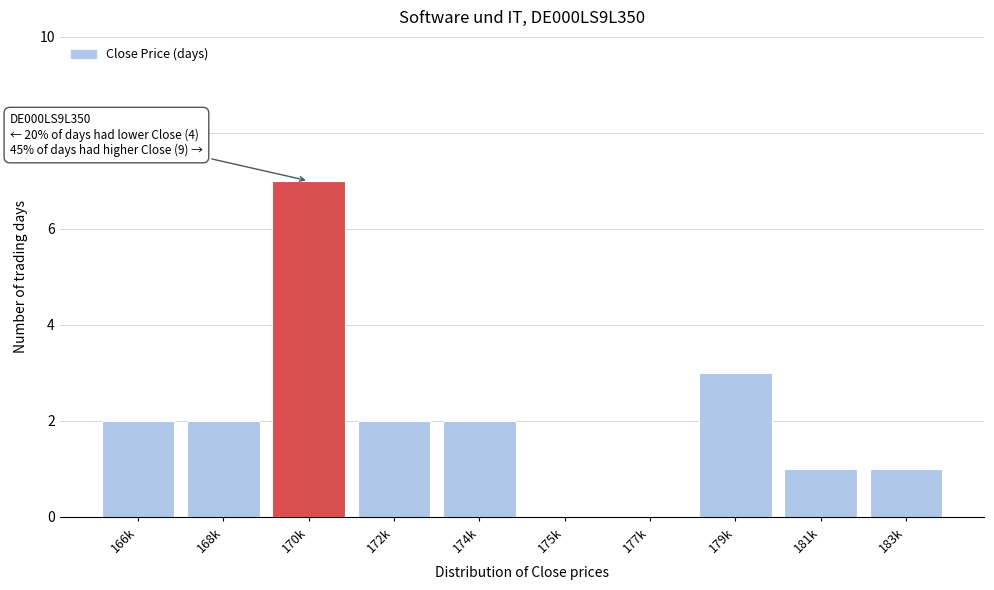

Reading left to right, list all the values displayed in this chart.

166k=2	168k=2	170k=7	172k=2	174k=2	175k=0	177k=0	179k=3	181k=1	183k=1